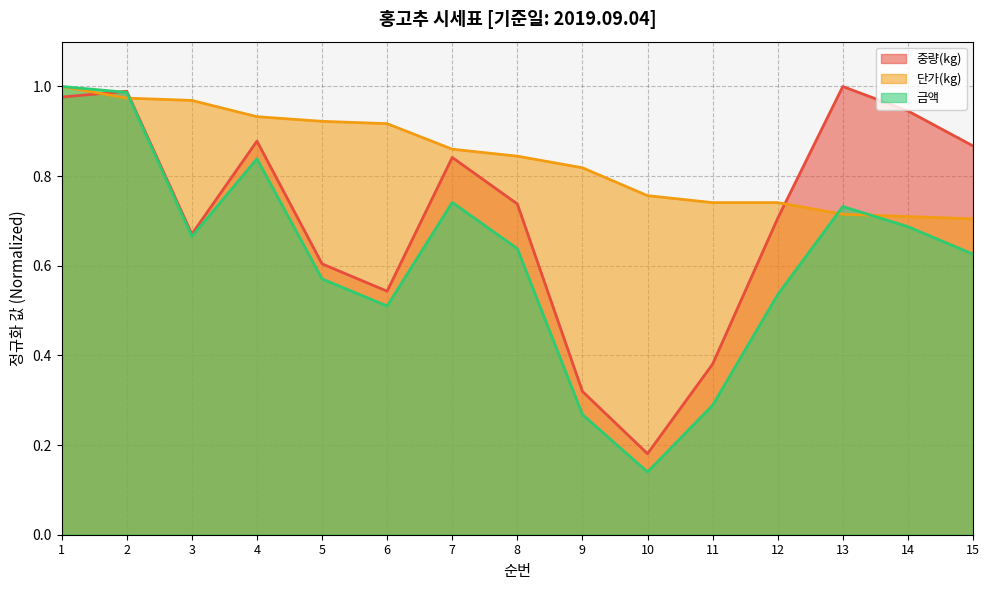

Which category has the lowest value in the 금액 series?

10